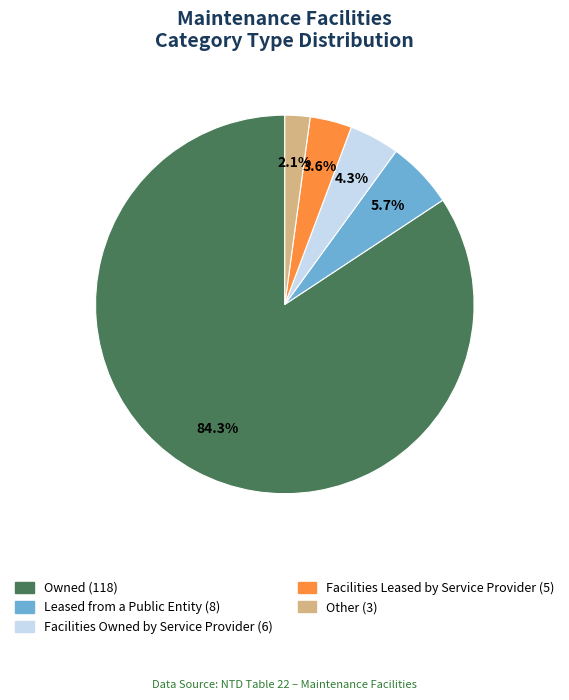

How many slices are in this pie chart?

5